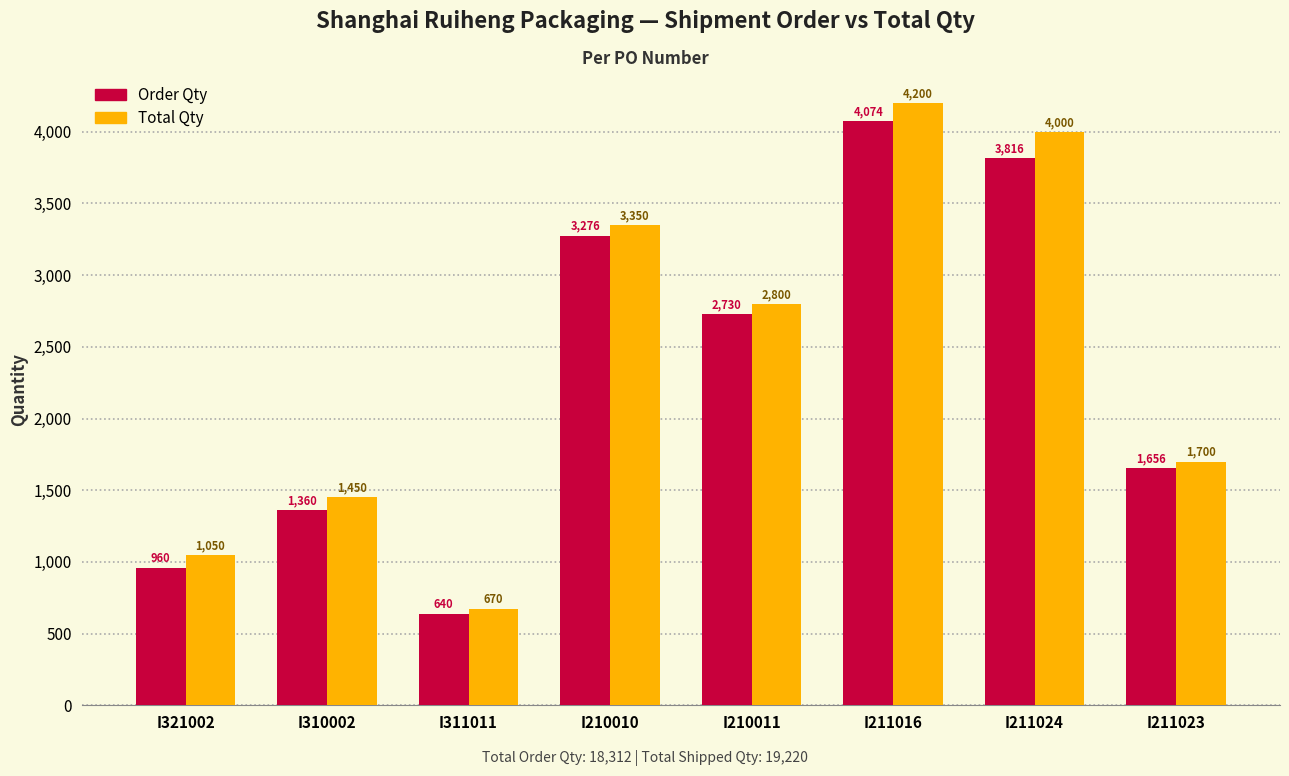

Rank the series at I310002 from highest to lowest value.

Total Qty, Order Qty